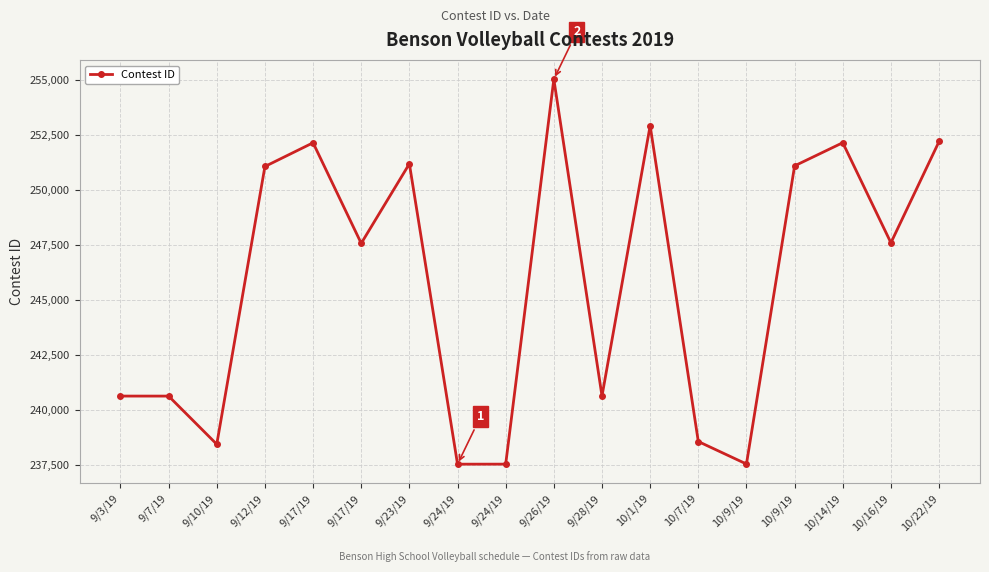

How many lines are shown in the chart?

1